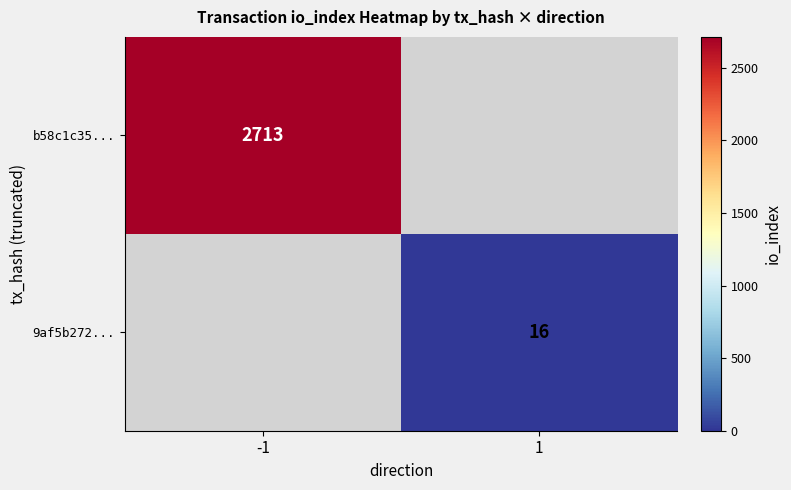

The b58c1c35... series shows 3654 at -1. True or false?

False